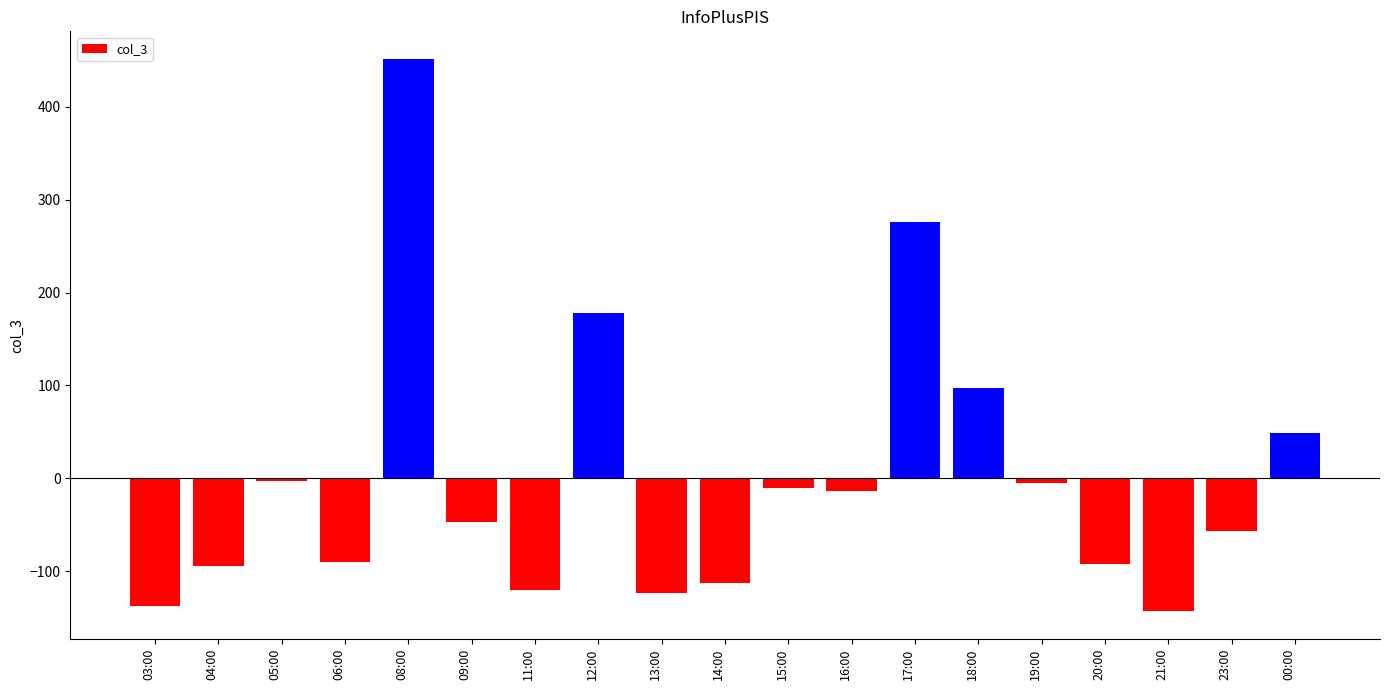

Is it true that the value at 06:00 is -90.4?

True